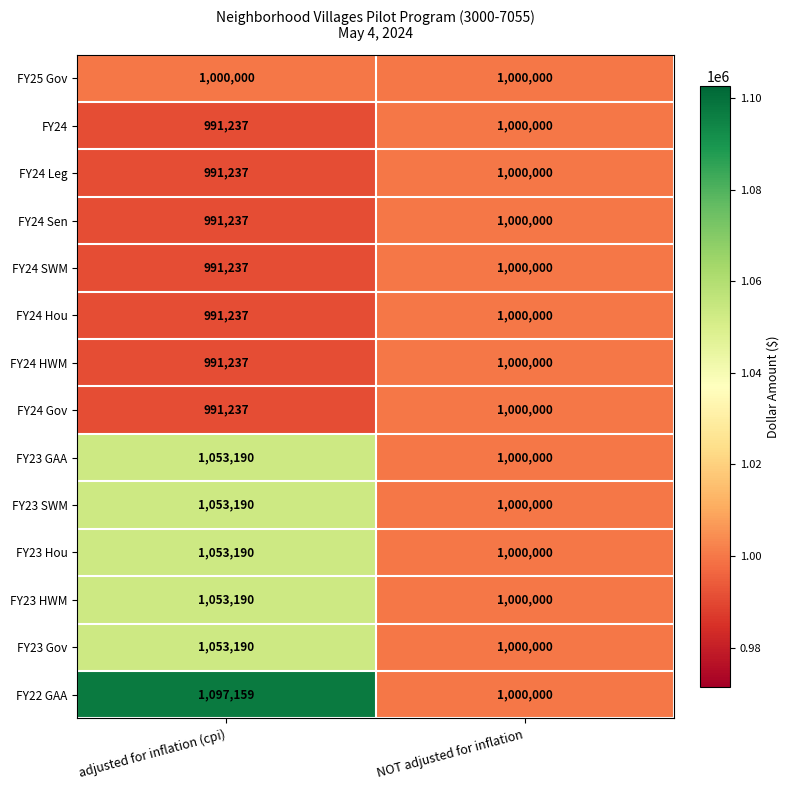

What is the maximum value shown in the chart?

1097159